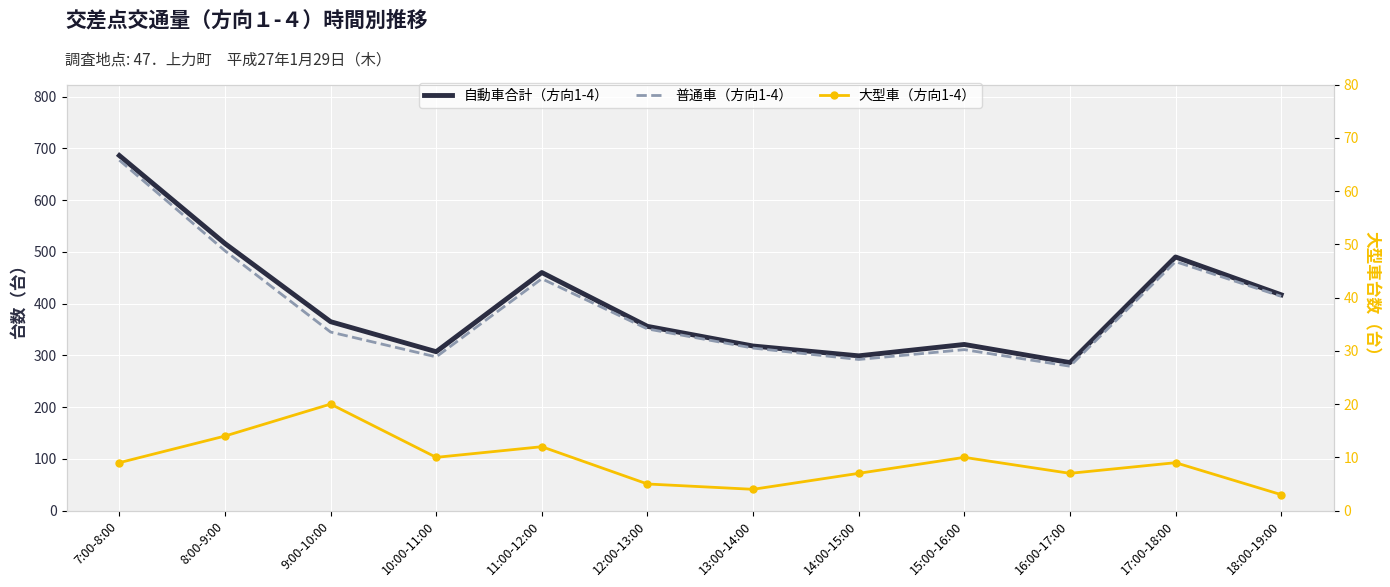

True or false: 大型車（方向1-4） and 普通車（方向1-4） cross at least once.

False